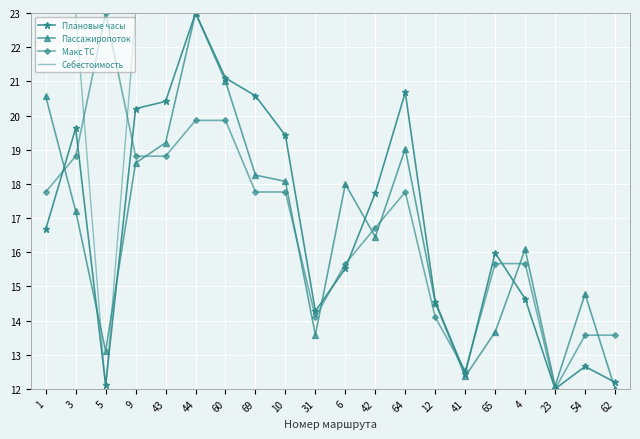

Where is Себестоимость nearest to the value 17?

5